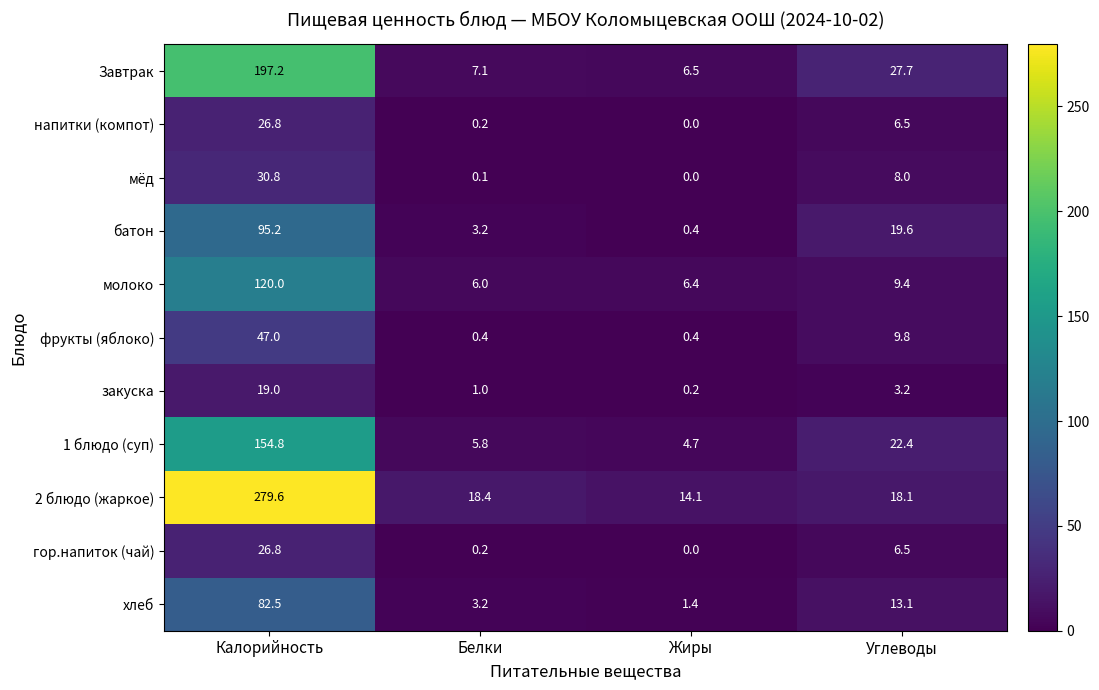

Where does the фрукты (яблоко) series first go above 9?

Калорийность